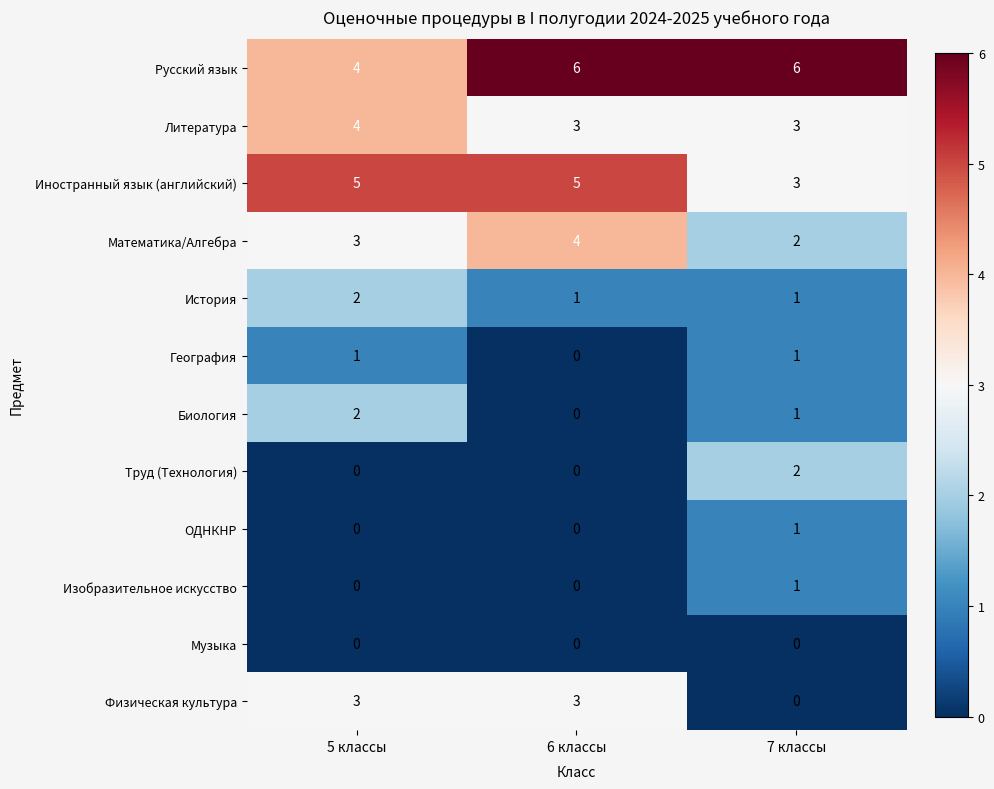

Count the number of categories in the chart.

3